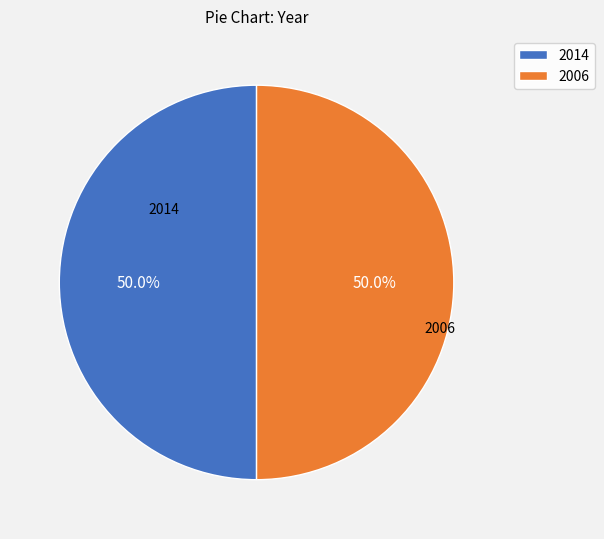

What portion of the pie excludes 2006?

50.0%